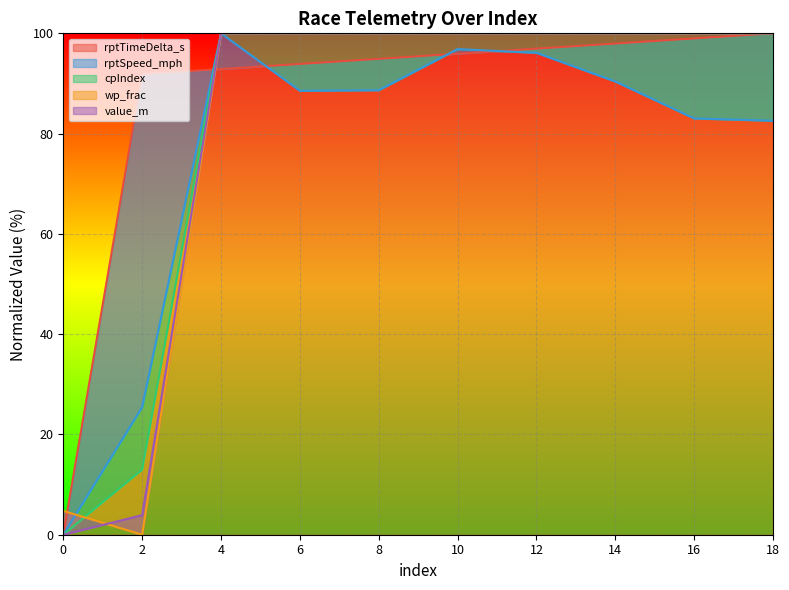

Reading right to left, what are all the values shown in this chart?

rptTimeDelta_s: 18=100.0	16=99.0	14=98.0	12=96.9	10=95.9	8=94.9	6=93.9	4=92.9	2=91.9	0=0.0
rptSpeed_mph: 18=82.6	16=83.0	14=90.4	12=96.1	10=96.9	8=88.7	6=88.5	4=100.0	2=25.4	0=0.0
cpIndex: 18=100.0	16=100.0	14=100.0	12=100.0	10=100.0	8=100.0	6=100.0	4=100.0	2=13.0	0=0.0
wp_frac: 18=100.0	16=100.0	14=100.0	12=100.0	10=100.0	8=100.0	6=100.0	4=100.0	2=0.0	0=4.7
value_m: 18=100.0	16=100.0	14=100.0	12=100.0	10=100.0	8=100.0	6=100.0	4=100.0	2=3.9	0=0.0